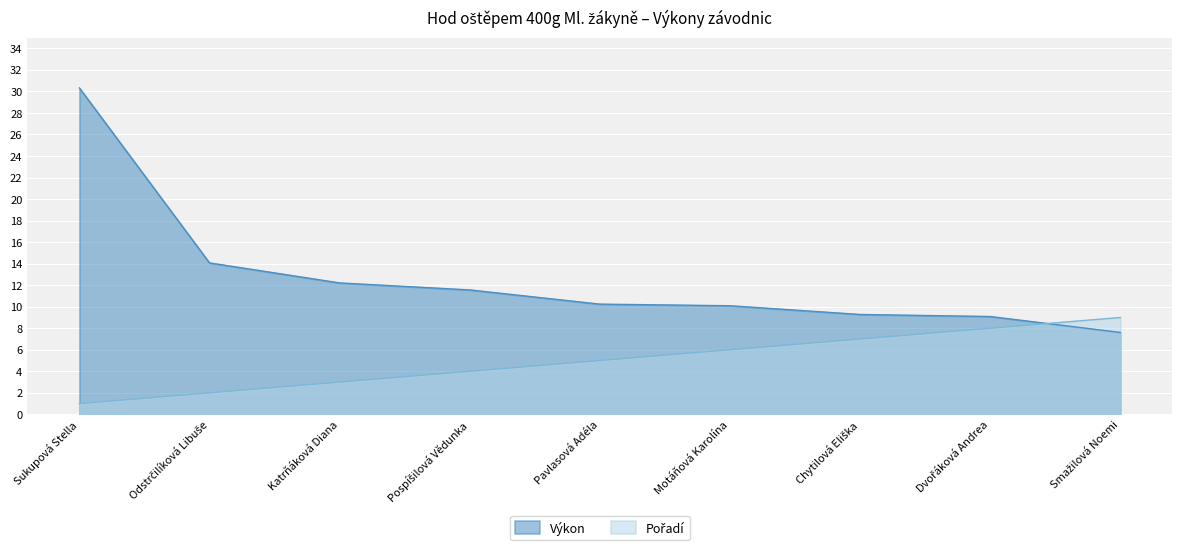

What is the difference between the Výkon values at Pospíšilová Vědunka and Chytilová Eliška?

2.3